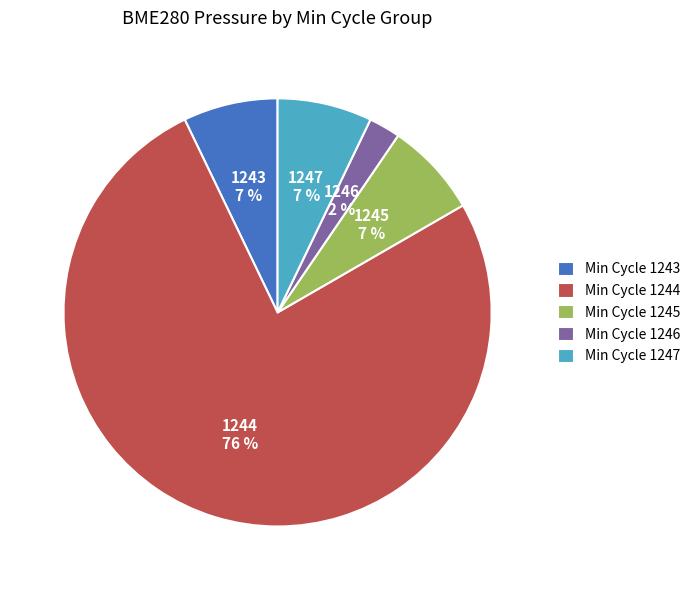

Do Min Cycle 1245 and Min Cycle 1243 together represent more than half of the pie?

No